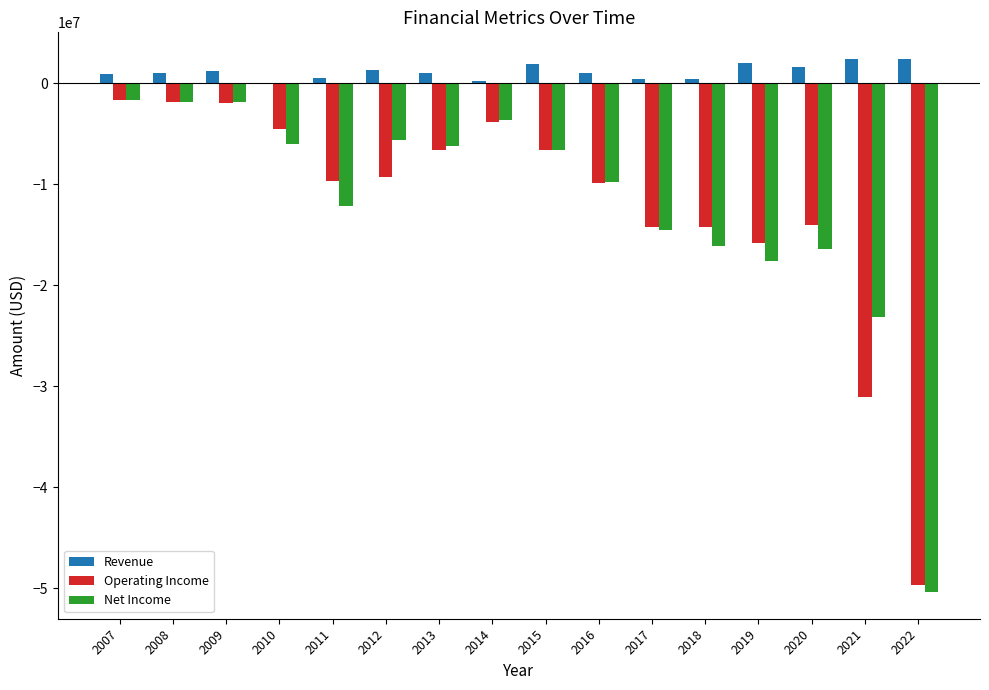

How many values in the Operating Income series exceed -9327092?

7